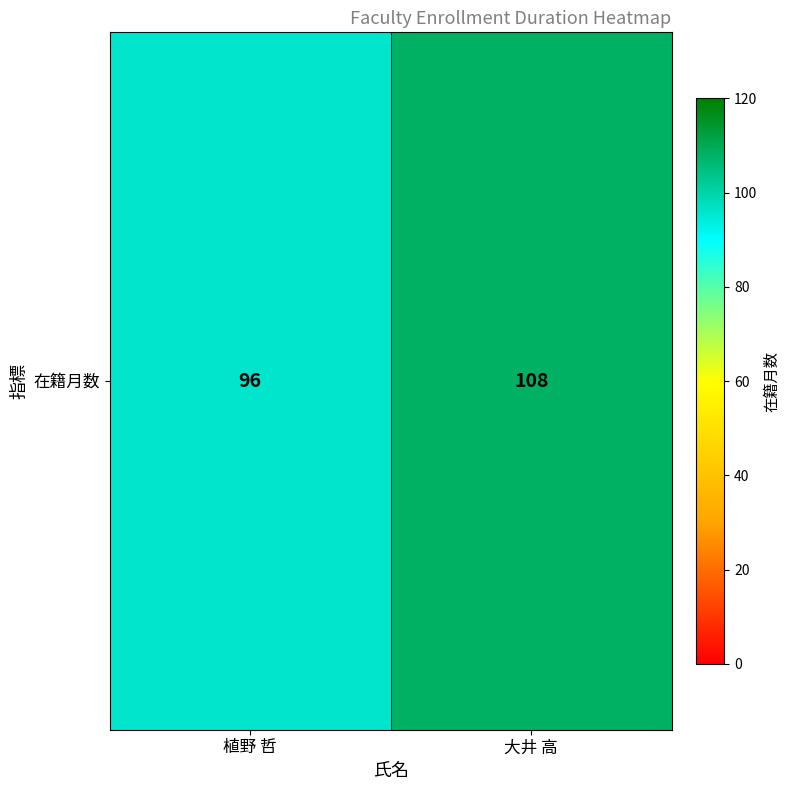

Count the values in the range 96 to 108.

2